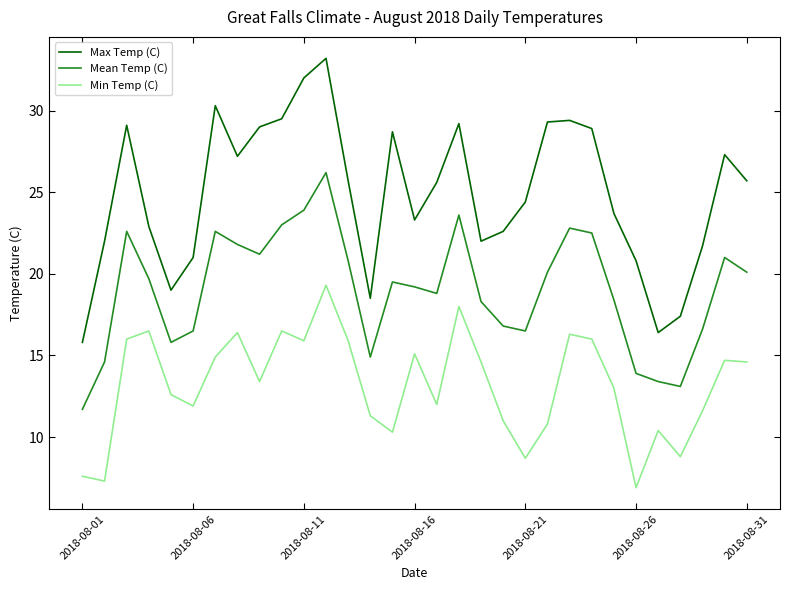

At how many categories does at least one series exceed 13?

31